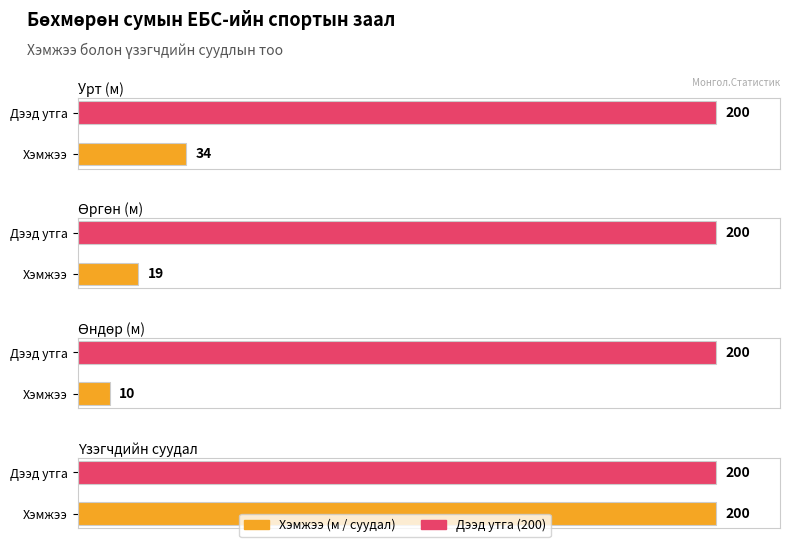

What is the highest value of the Maximum utilization series?

200